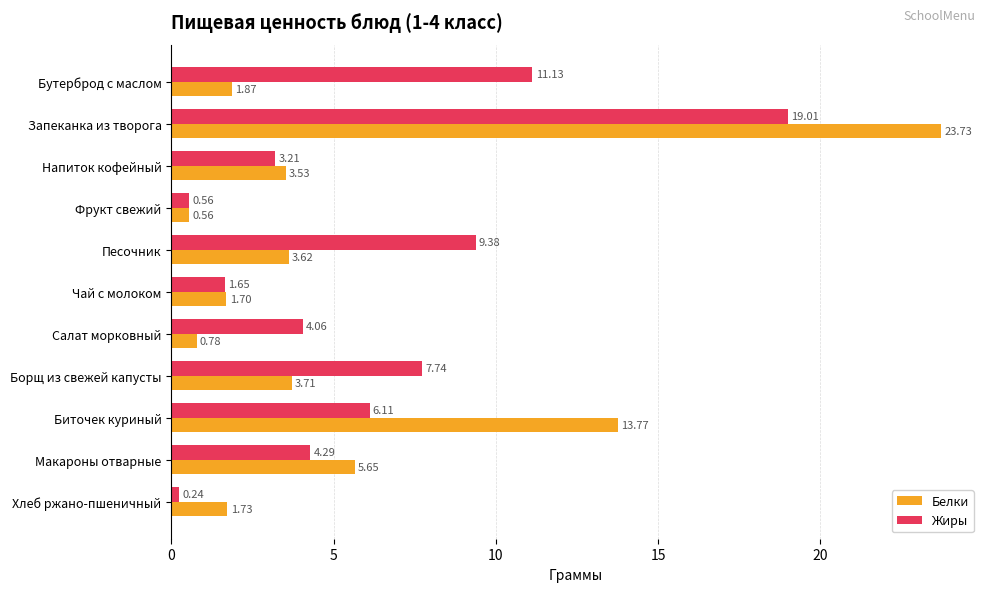

Which series changed the most between Бутерброд с маслом and Биточек куриный?

Белки